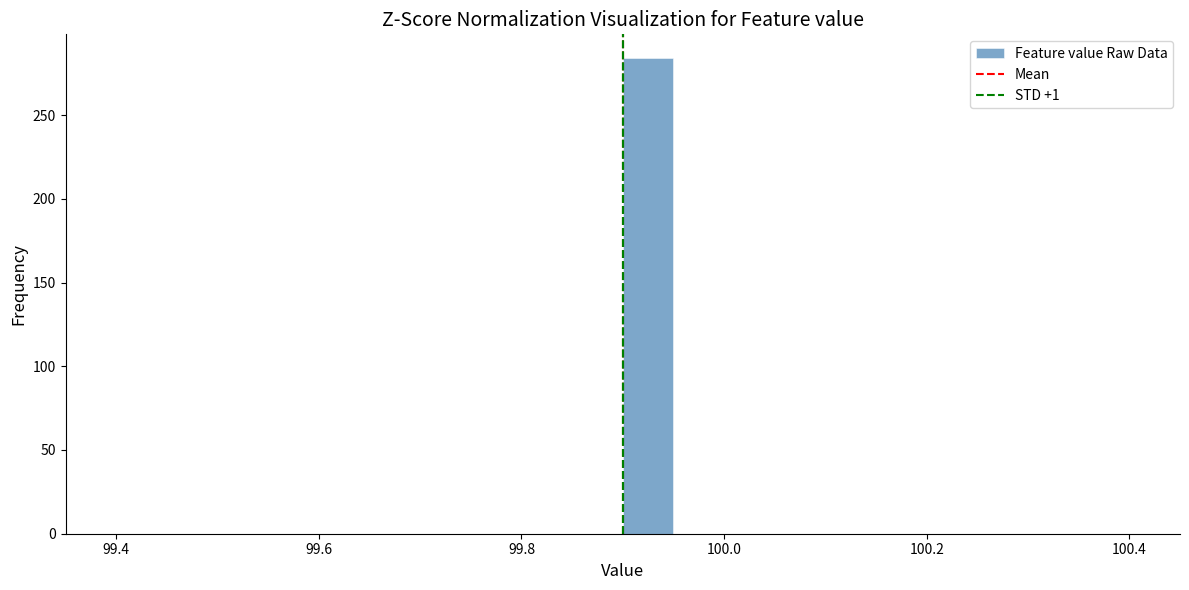

Read against the x-axis, roughly where is the centre of the tallest bar?

99.92